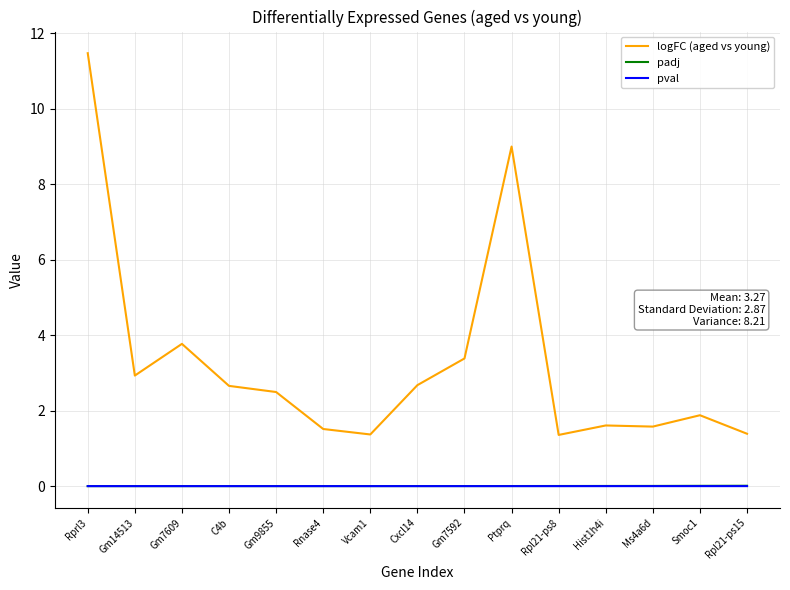

At which category is the sum across all series the highest?

Rprl3